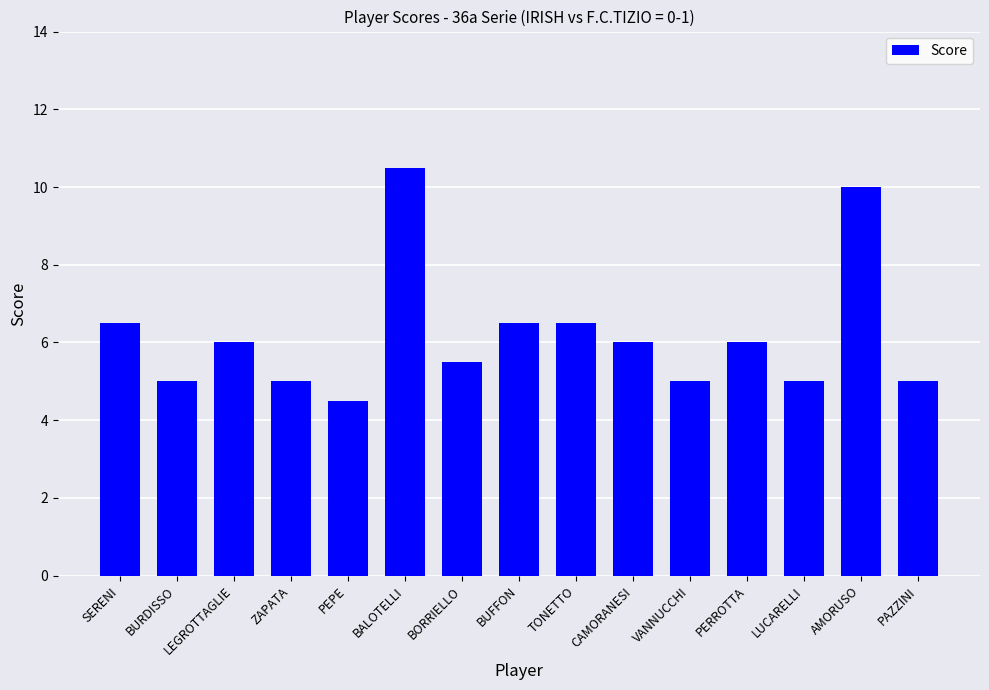

Which category has the lowest value across all series?

PEPE